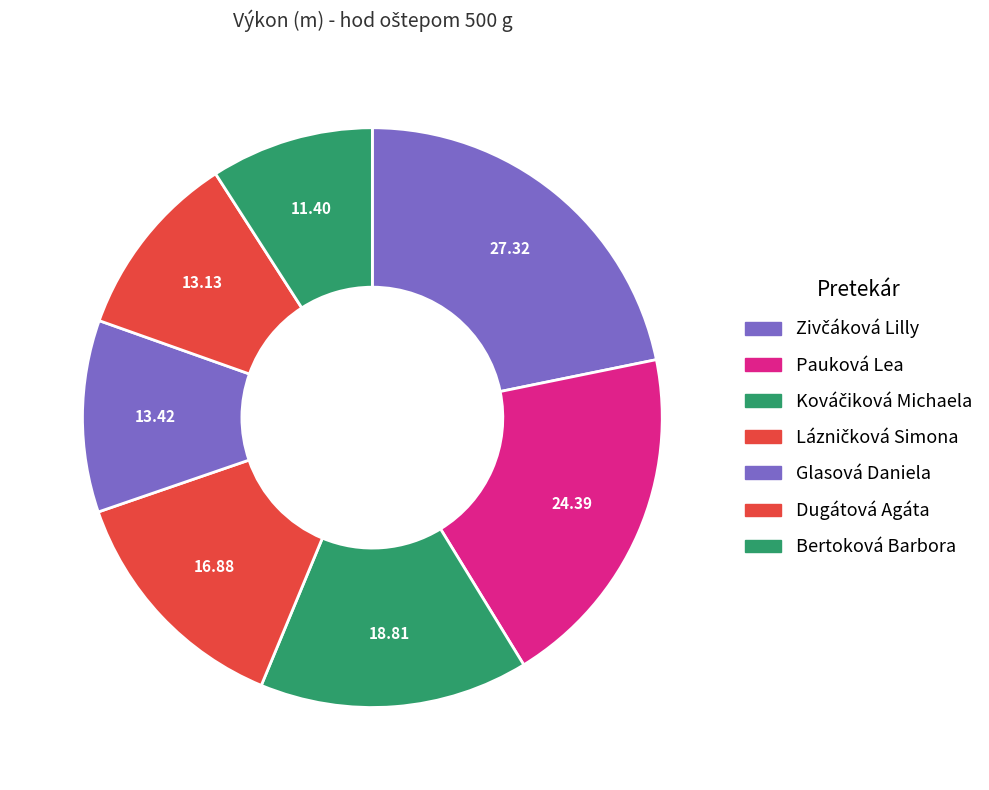

Count the number of slices in the pie.

7